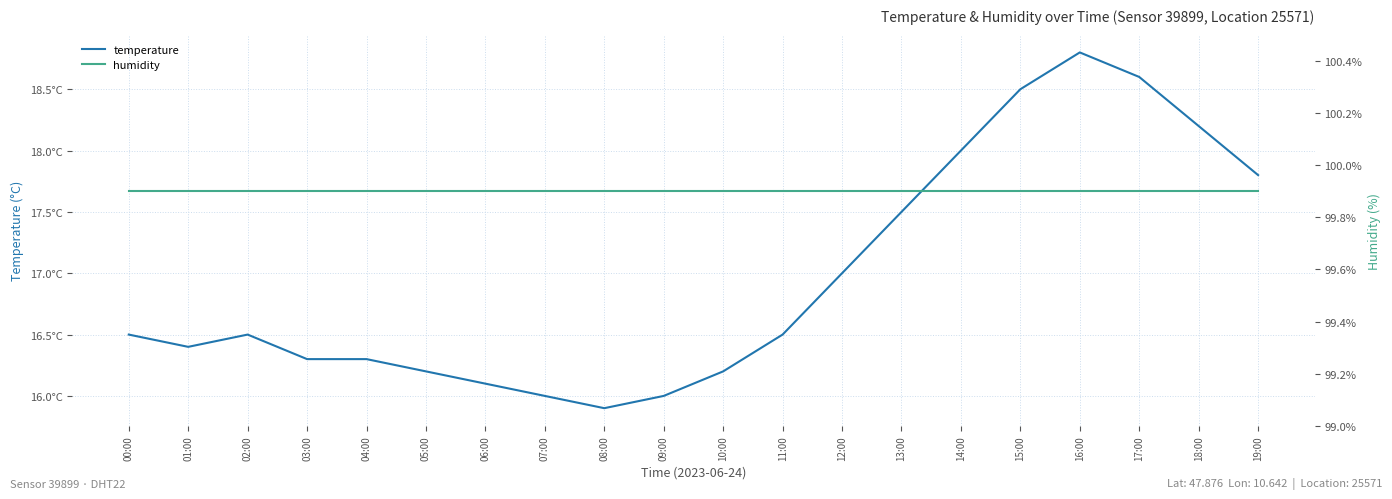

How many data points in temperature are above 16?

17